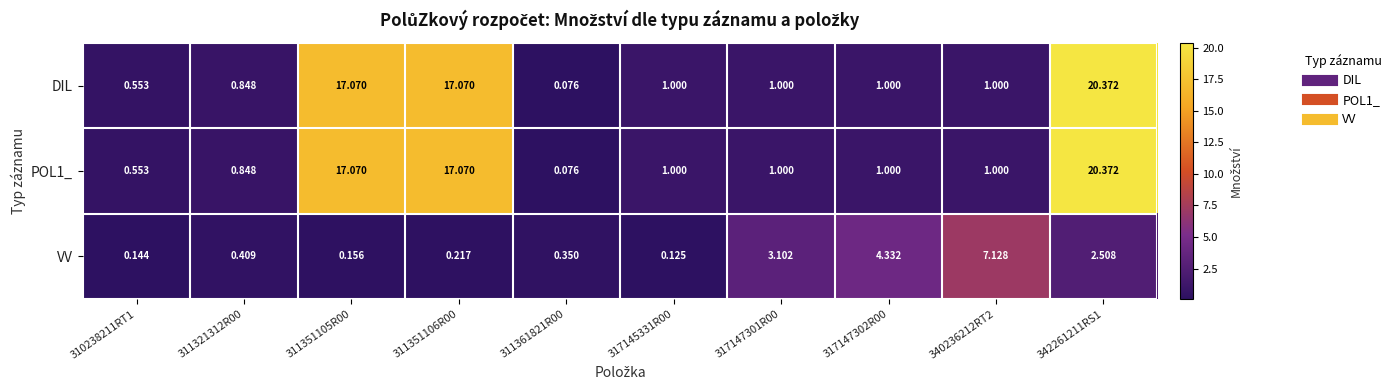

Is the value of VV at 311361821R00 greater than the value of POL1_ at 317145331R00?

No